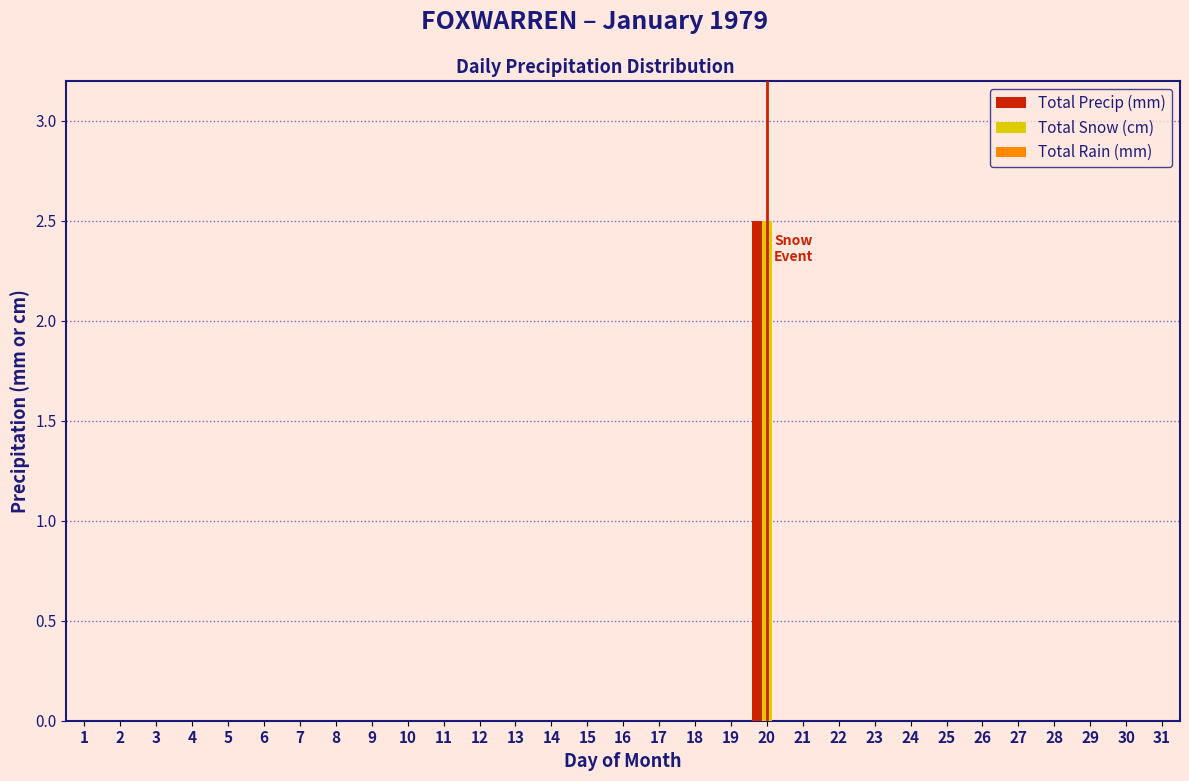

True or false: Total Snow (cm) has a value of 0.0 at 1.

True